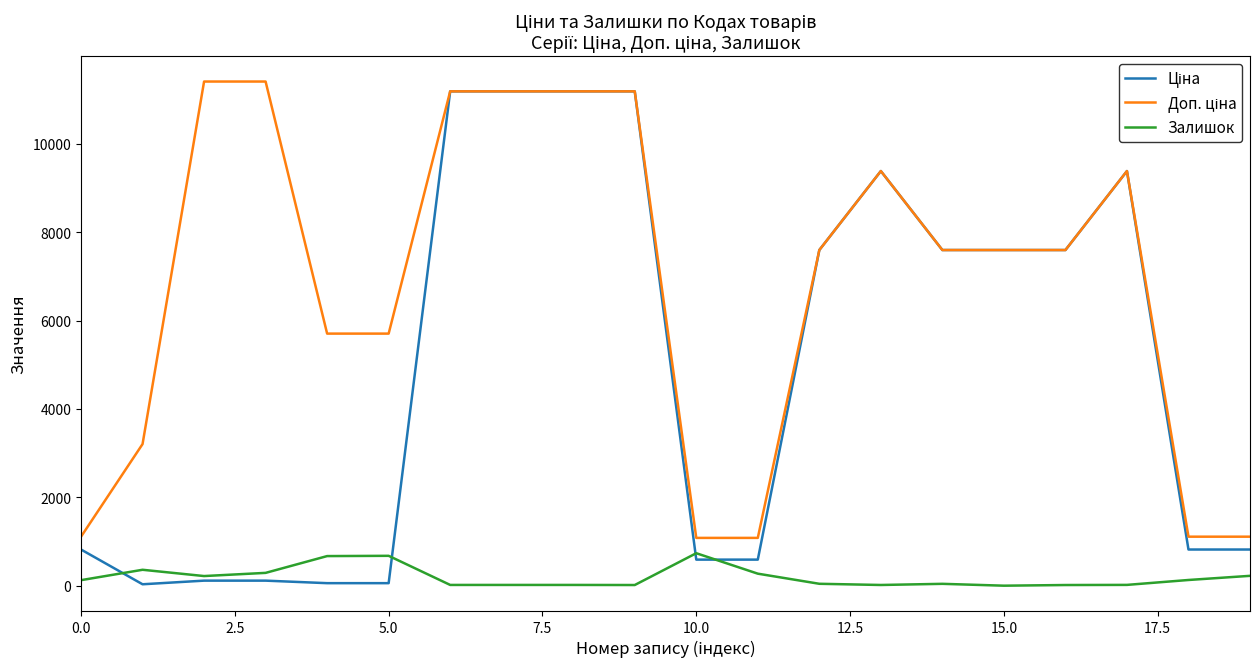

What is the greatest value displayed?

11410.0